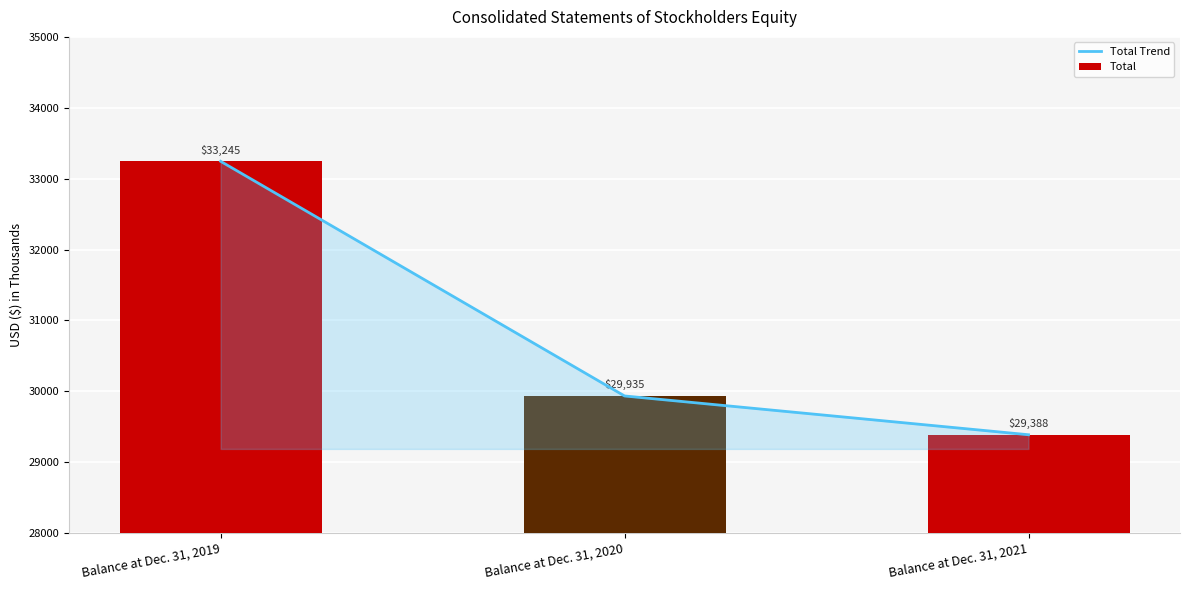

How many distinct data groups are displayed?

2